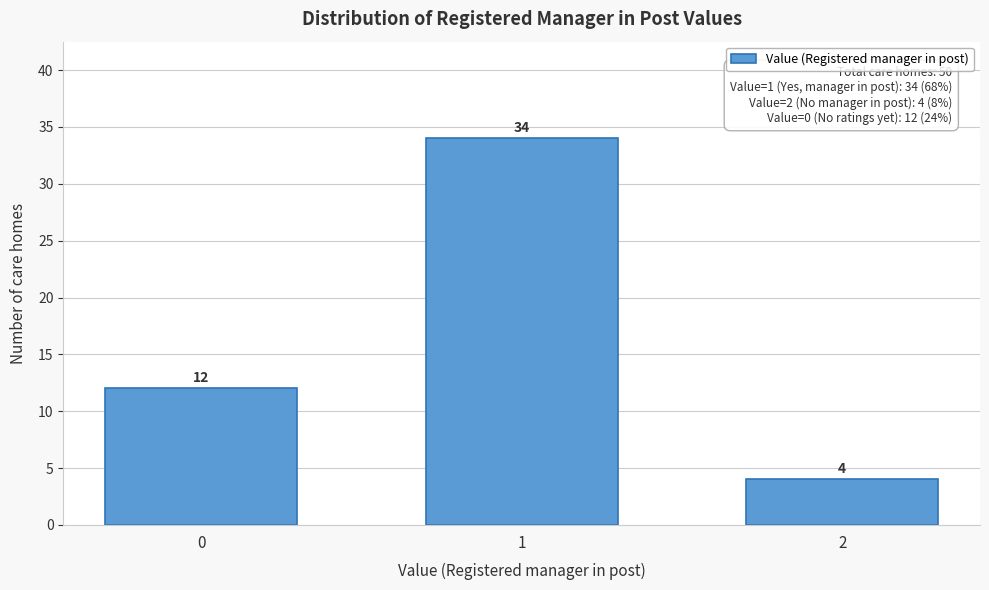

Reading right to left, extract all data points from this chart.

4	34	12